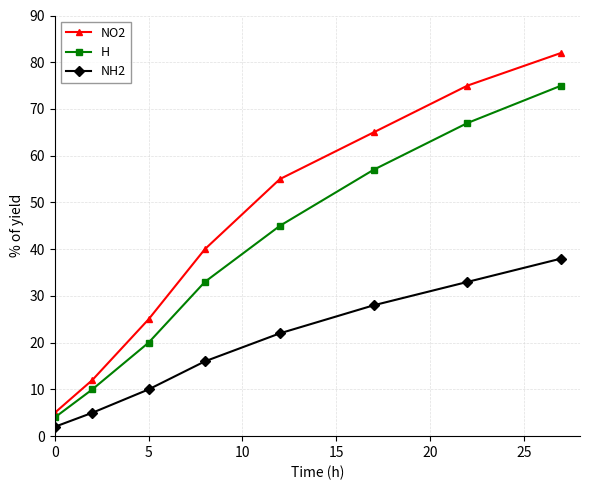

Which series has the largest range (max minus min)?

NO2